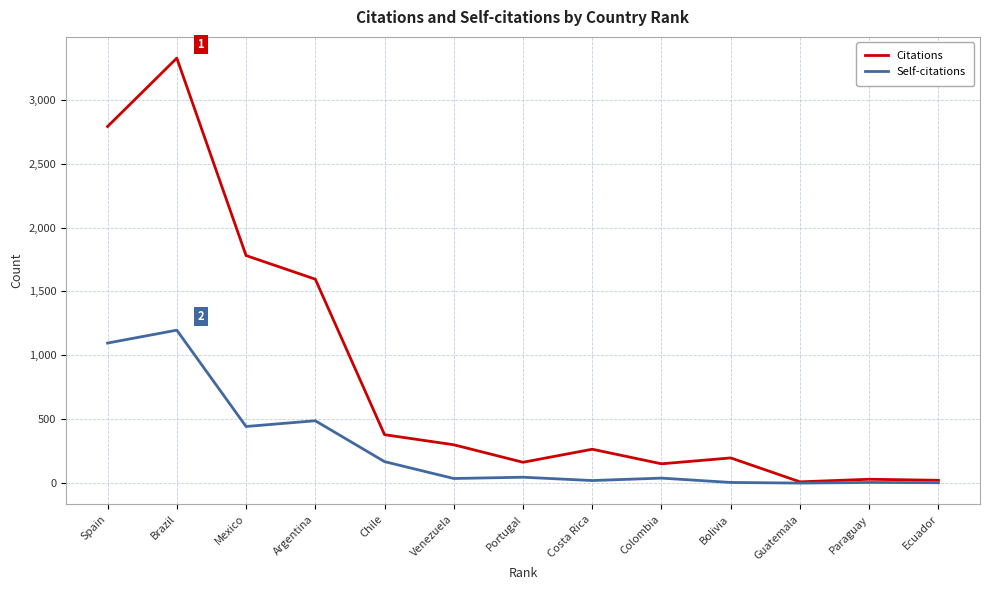

What is the total value across all series at Costa Rica?

285